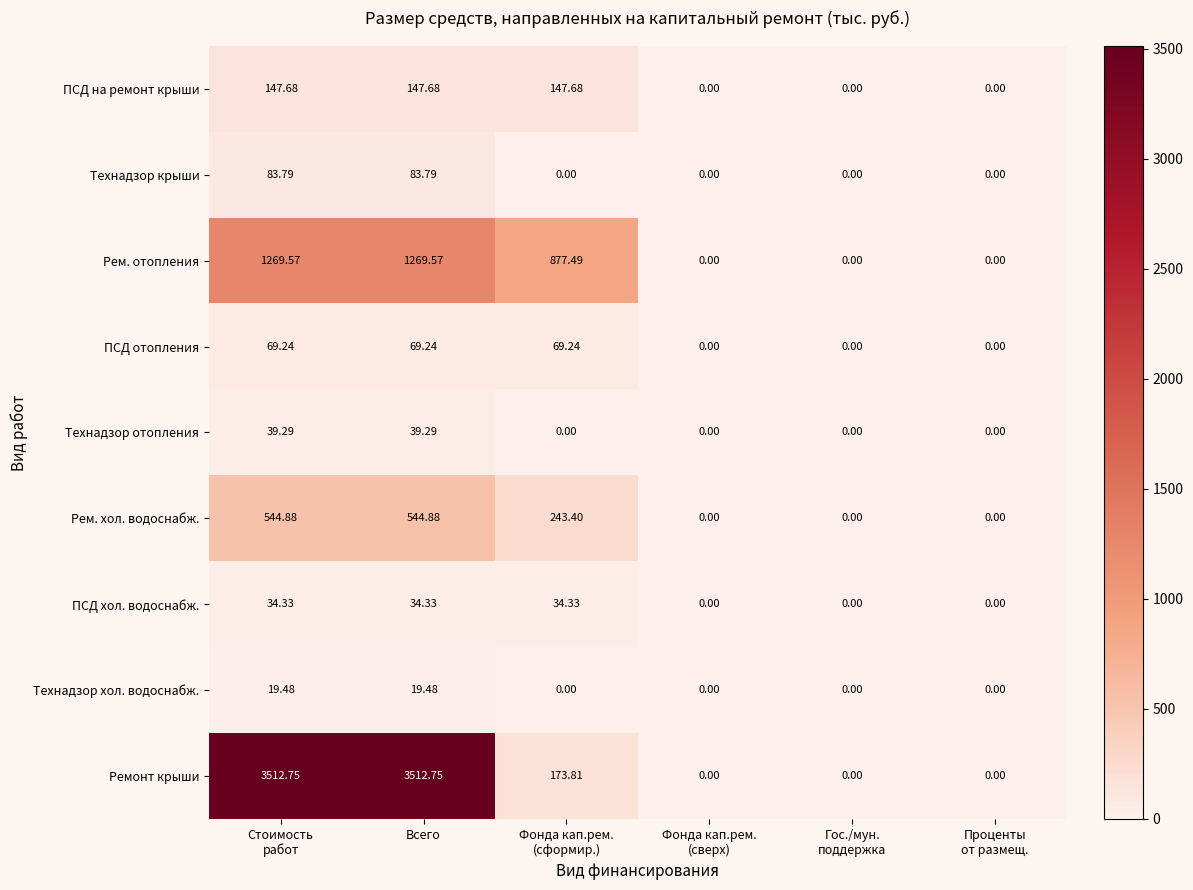

Which series has the largest total across all categories?

Ремонт крыши